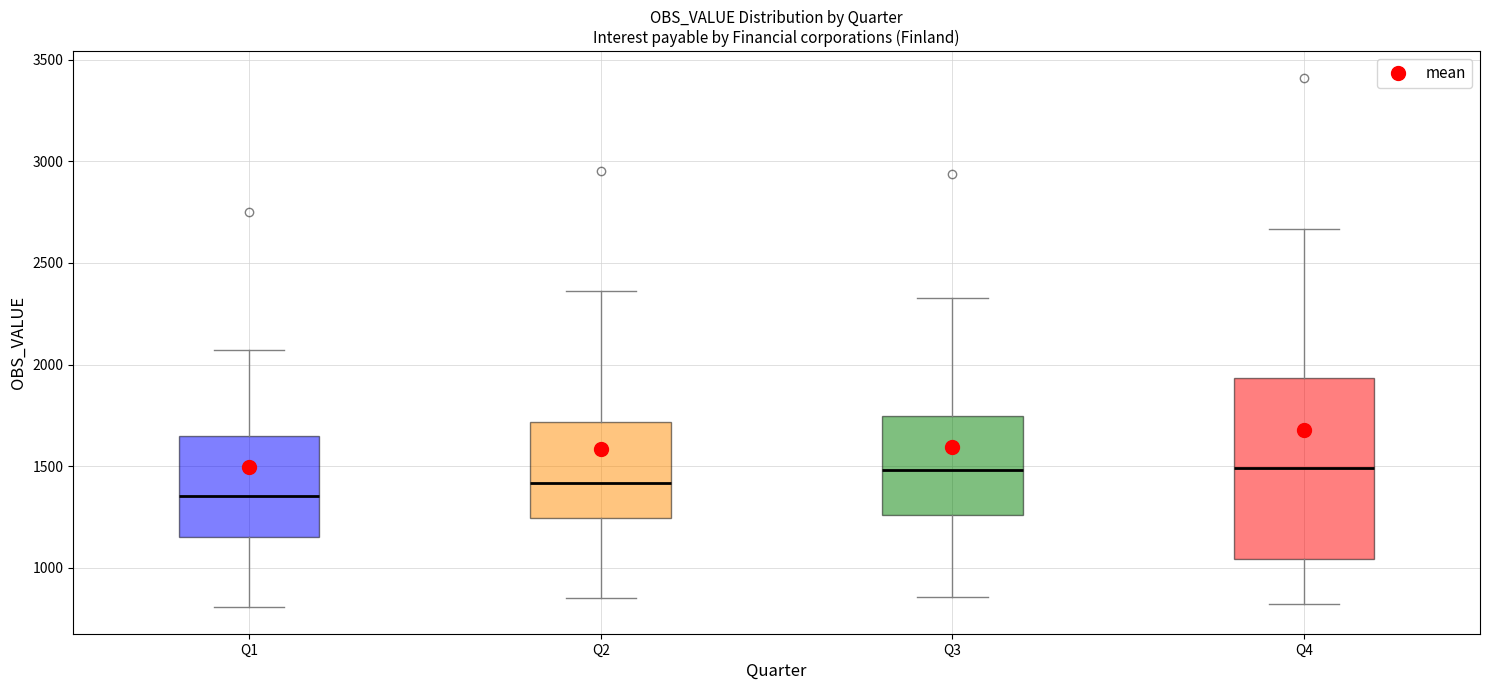

Which box's median line is the lowest?

Q1